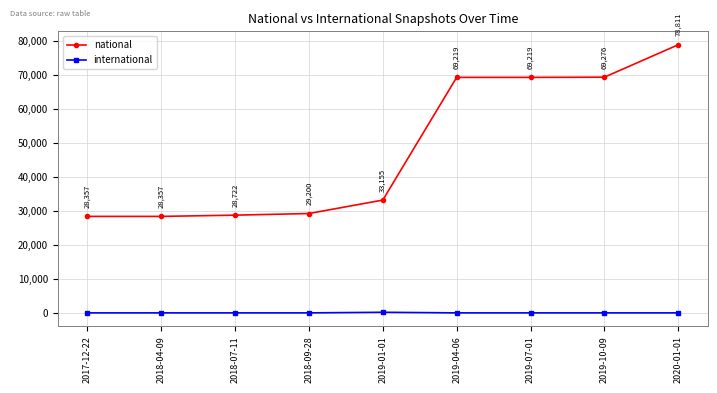

True or false: national has a value of 35353 at 2019-07-01.

False